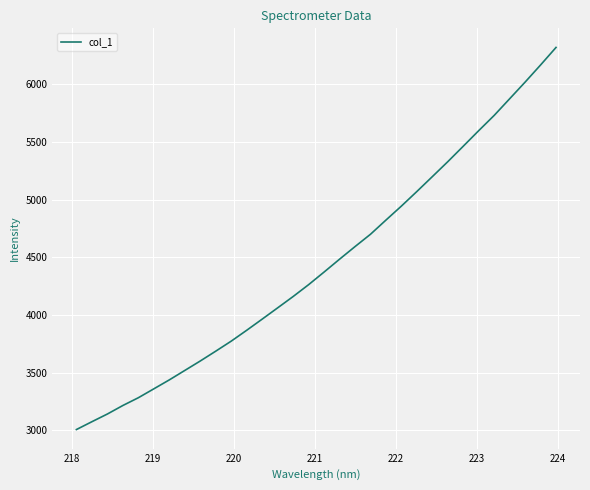

What is the difference between the maximum and minimum values?

3310.6